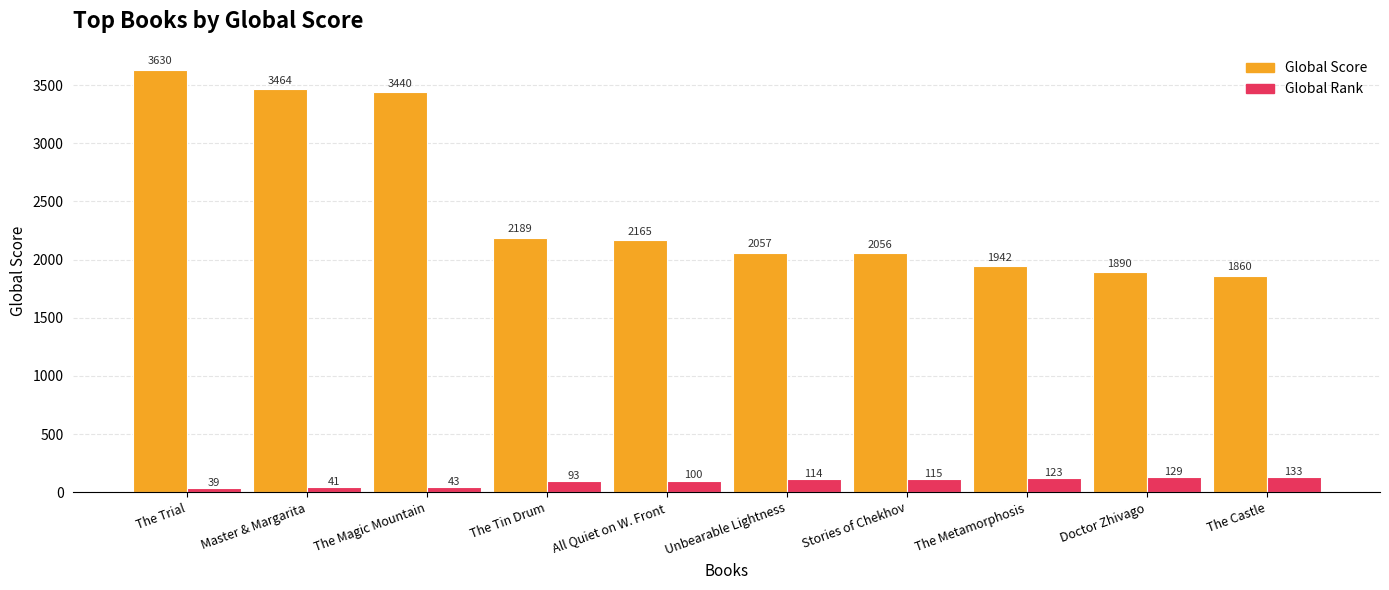

List the labels in order of Global Score value, largest first.

The Trial, Master & Margarita, The Magic Mountain, The Tin Drum, All Quiet on W. Front, Unbearable Lightness, Stories of Chekhov, The Metamorphosis, Doctor Zhivago, The Castle